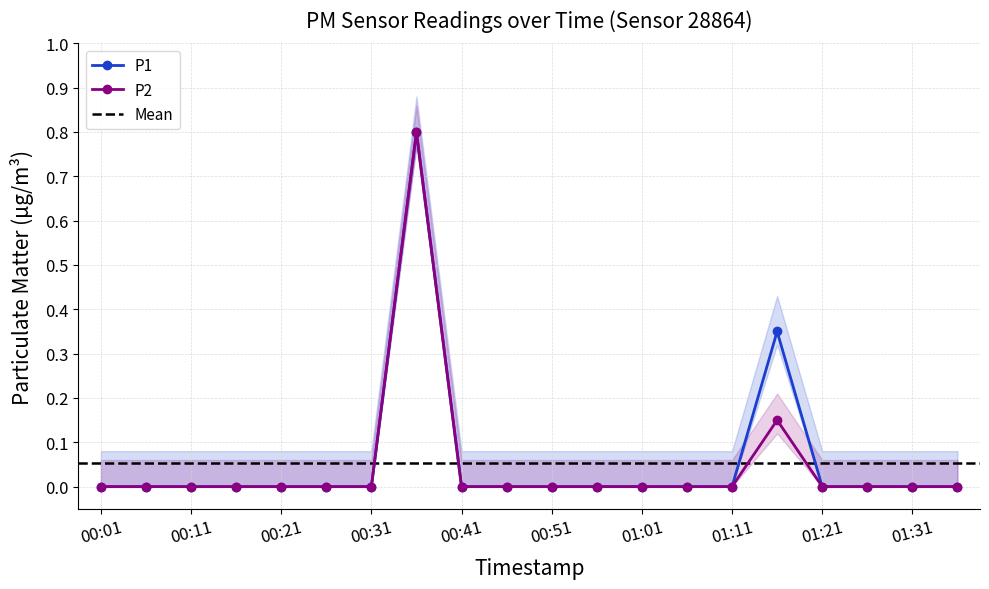

What is the label of the 8th point from the left?

00:36